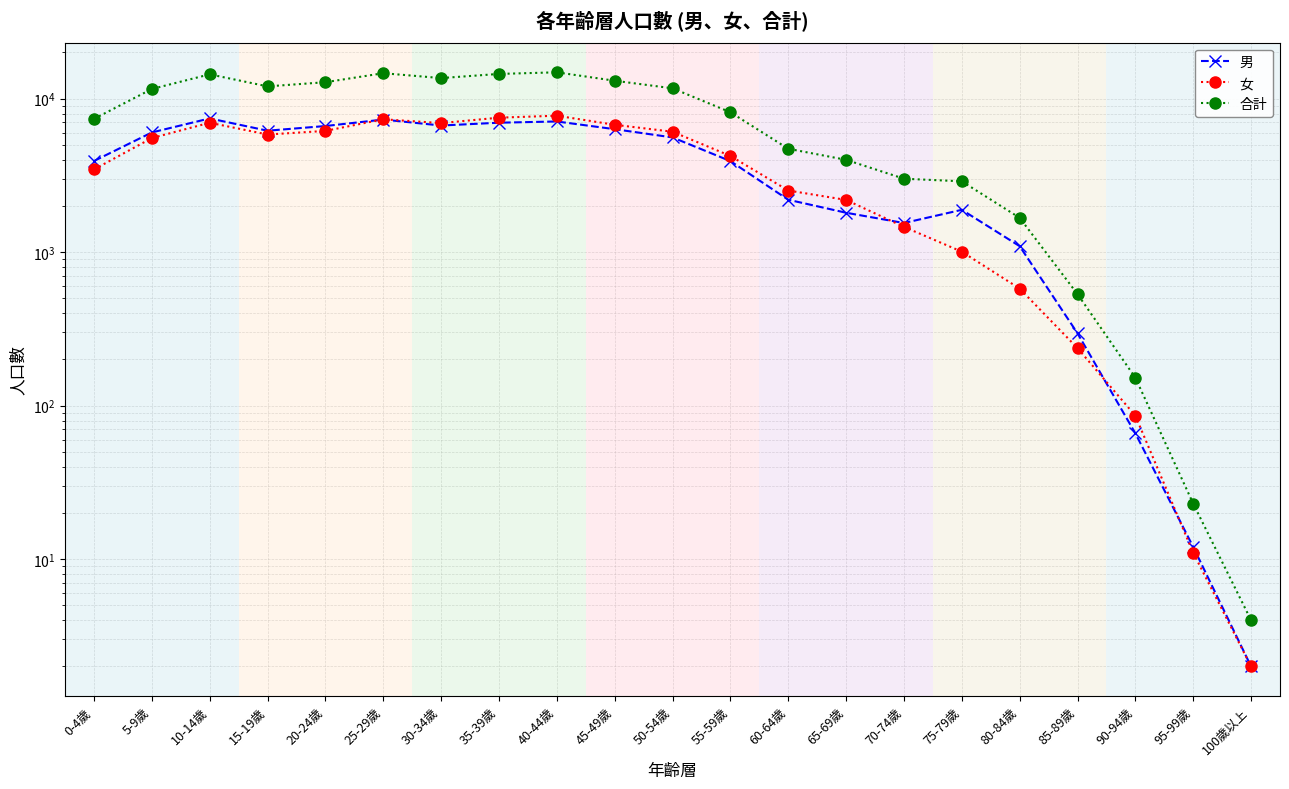

How many lines are shown in the chart?

3